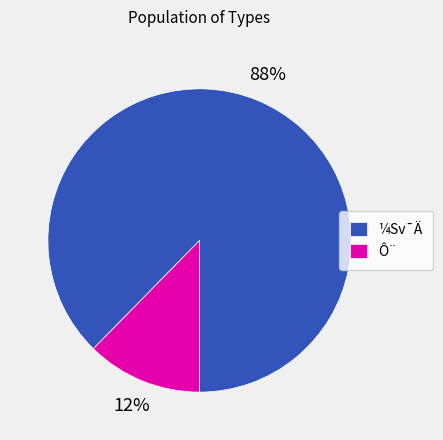

What percentage is the ¼Sv¯Ä slice, to the nearest percent?

88%